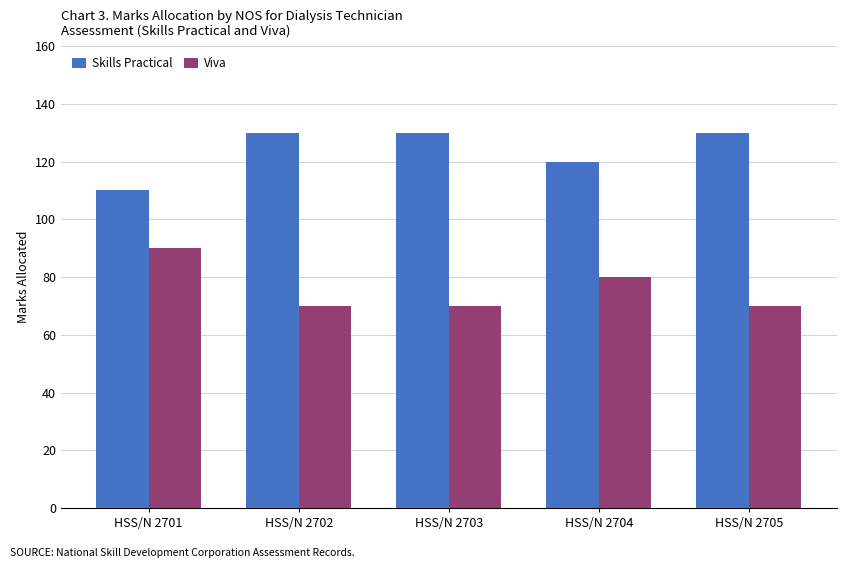

What is the spread (max minus min) of values at HSS/N 2705?

60